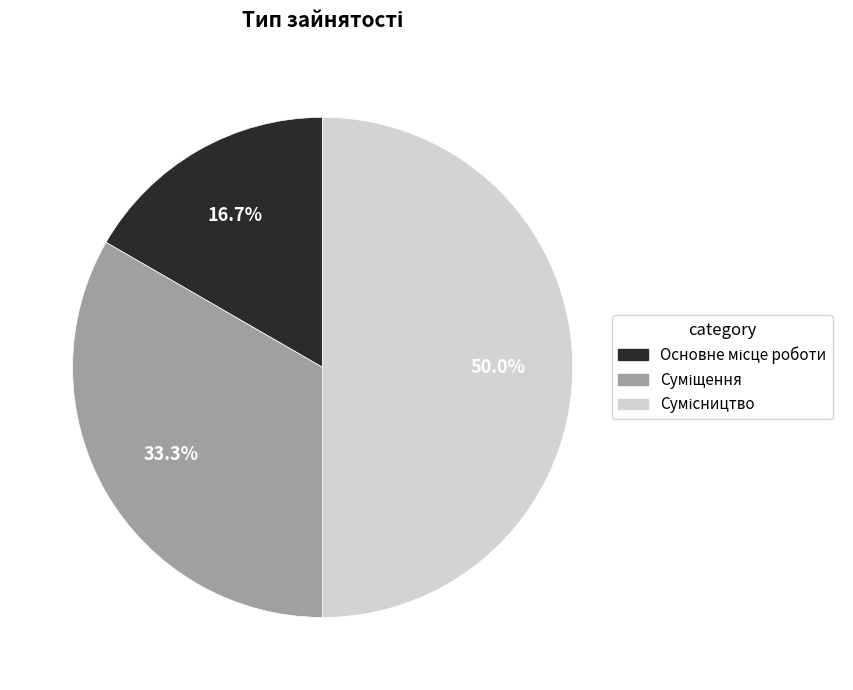

Does any single category account for the majority?

No